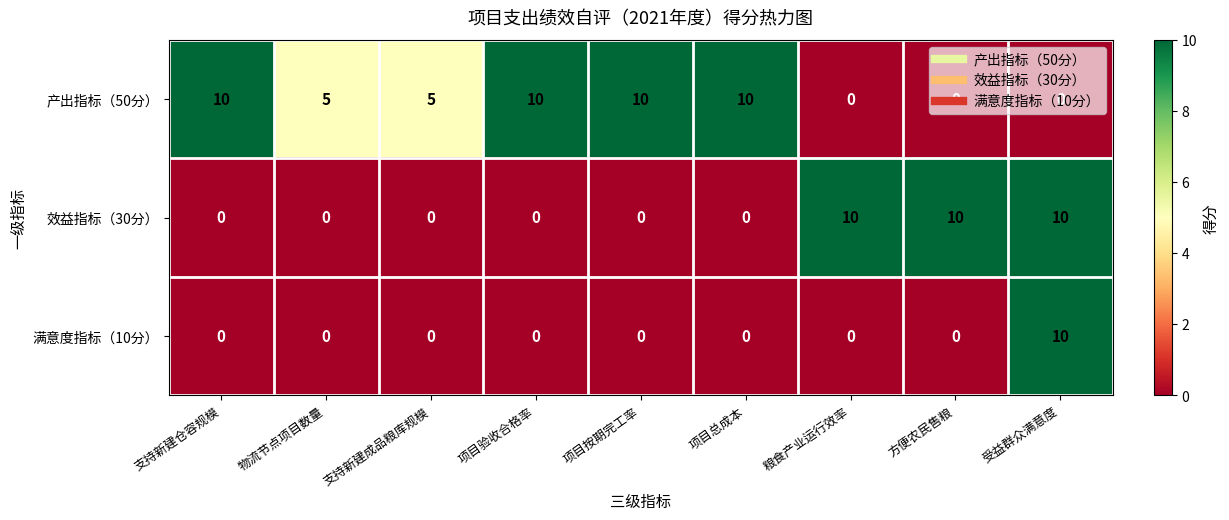

Between 物流节点项目数量 and 项目验收合格率, which series saw the biggest shift?

产出指标（50分）